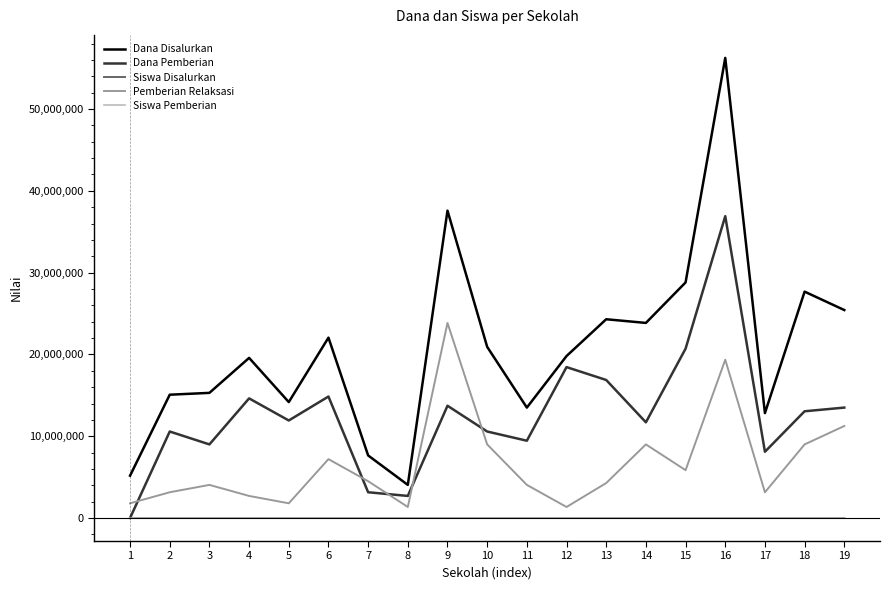

The value of Pemberian Relaksasi at 17 is 3150000. True or false?

True